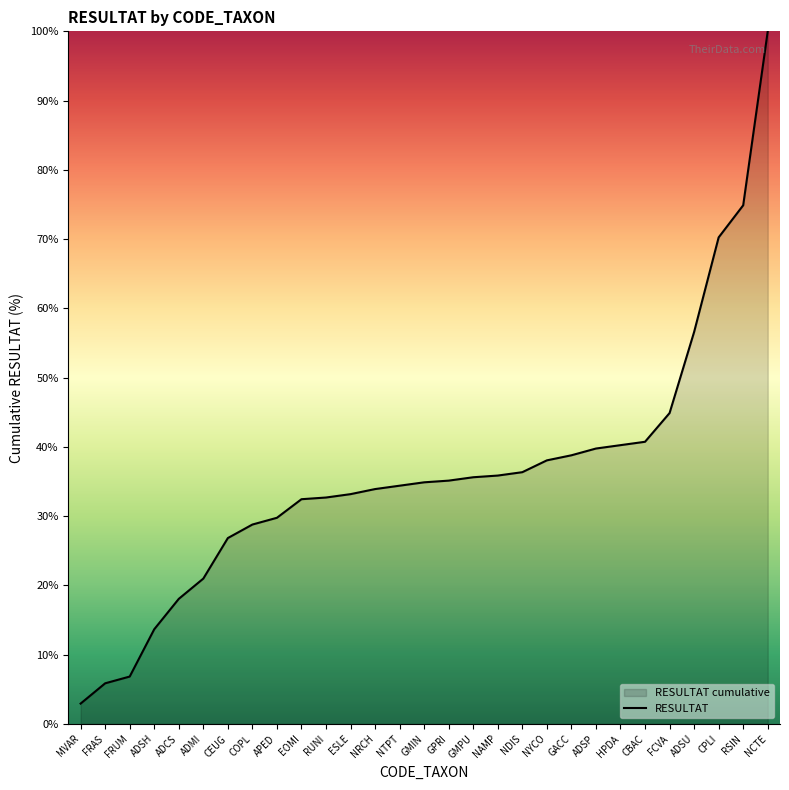

Reading left to right, extract all data points from this chart.

2.9	5.9	6.8	13.7	18.0	21.0	26.8	28.8	29.8	32.4	32.7	33.2	33.9	34.4	34.9	35.1	35.6	35.9	36.3	38.0	38.8	39.8	40.2	40.7	44.9	56.6	70.2	74.9	100.0